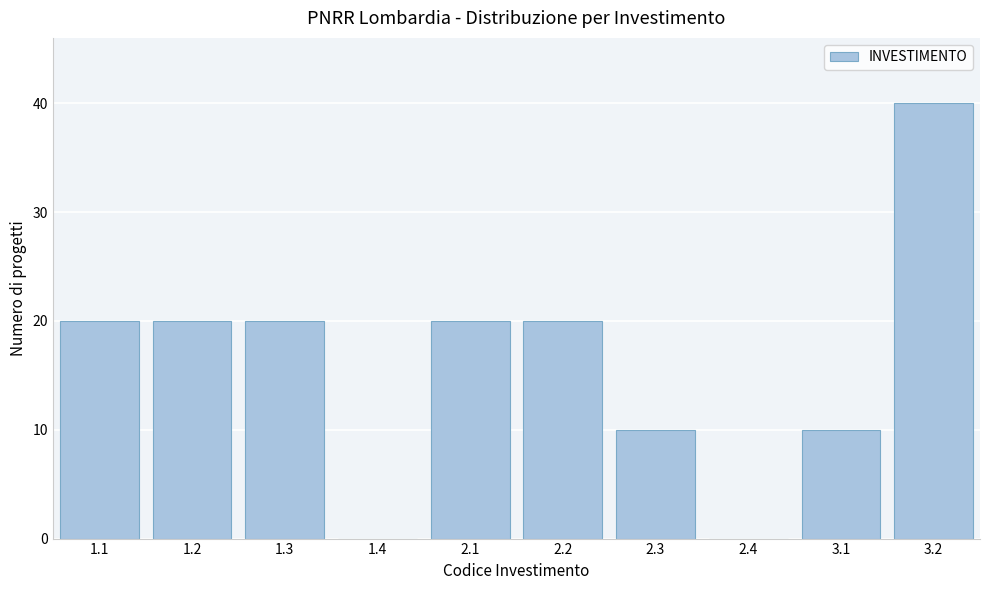

Reading left to right, what are all the values shown in this chart?

1.1=20	1.2=20	1.3=20	1.4=0	2.1=20	2.2=20	2.3=10	2.4=0	3.1=10	3.2=40